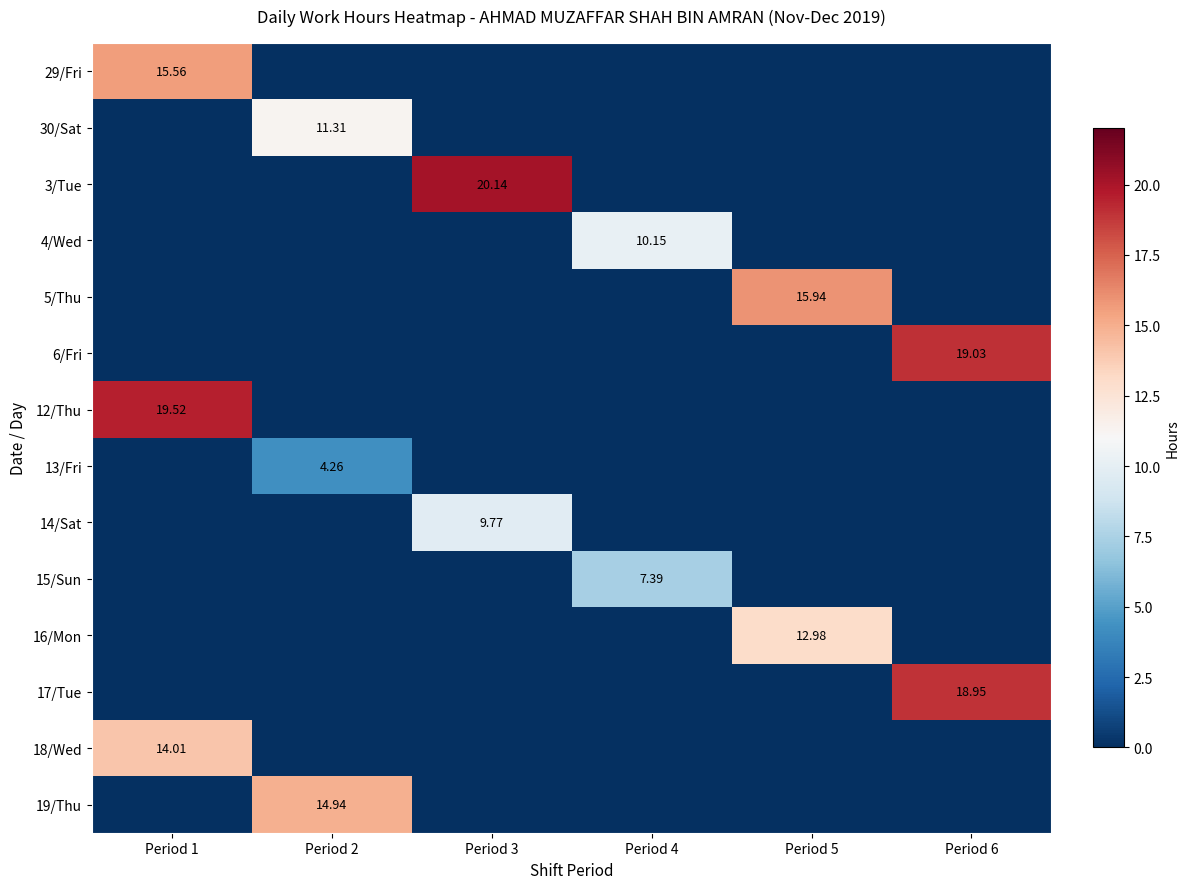

At Period 5, list the series in order from largest to smallest.

5/Thu, 16/Mon, 29/Fri, 30/Sat, 3/Tue, 4/Wed, 6/Fri, 12/Thu, 13/Fri, 14/Sat, 15/Sun, 17/Tue, 18/Wed, 19/Thu